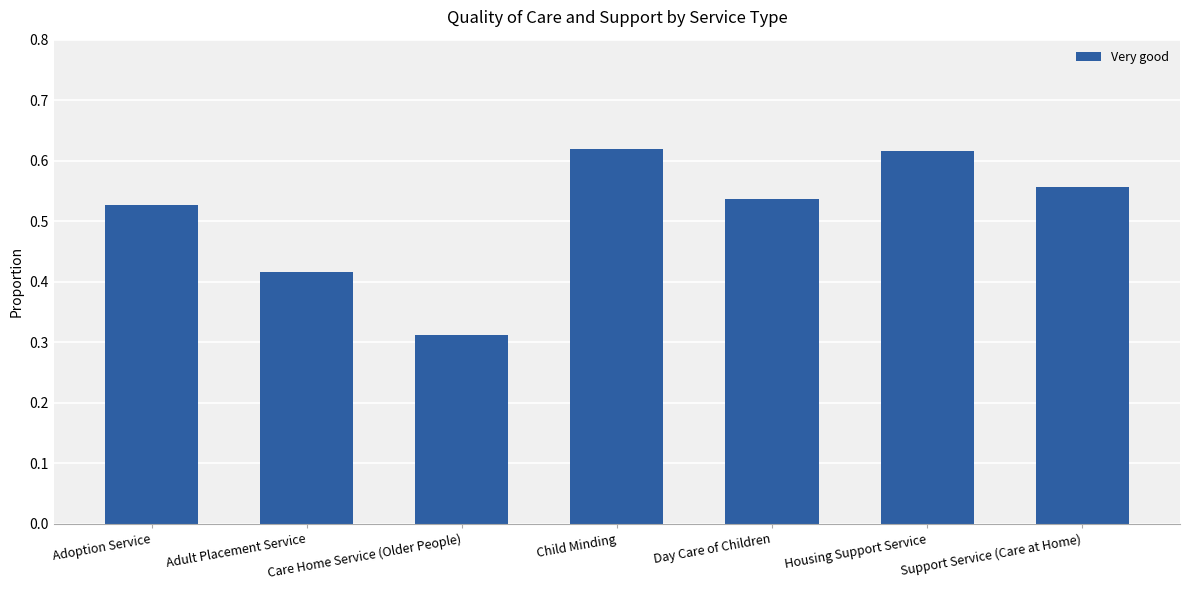

Which category has the lowest value across all series?

Care Home Service (Older People)